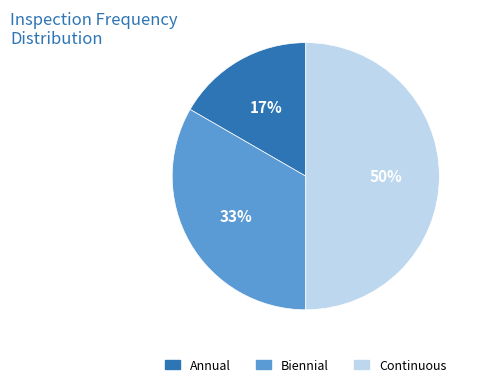

Do Biennial and Continuous together represent more than half of the pie?

Yes